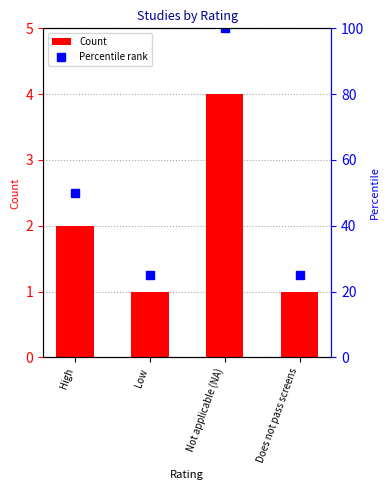

What is the total value across all series at Low?

26